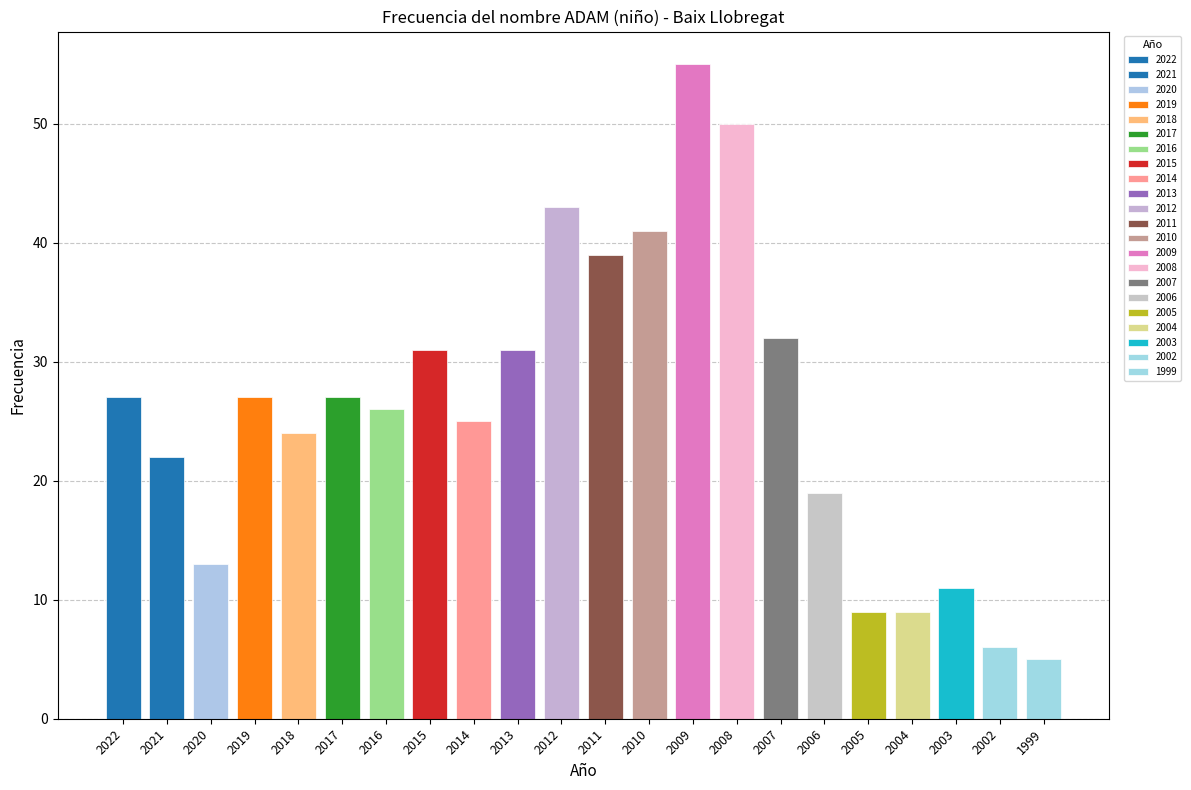

Rank the categories by value from lowest to highest.

1999, 2002, 2005, 2004, 2003, 2020, 2006, 2021, 2018, 2014, 2016, 2022, 2019, 2017, 2015, 2013, 2007, 2011, 2010, 2012, 2008, 2009